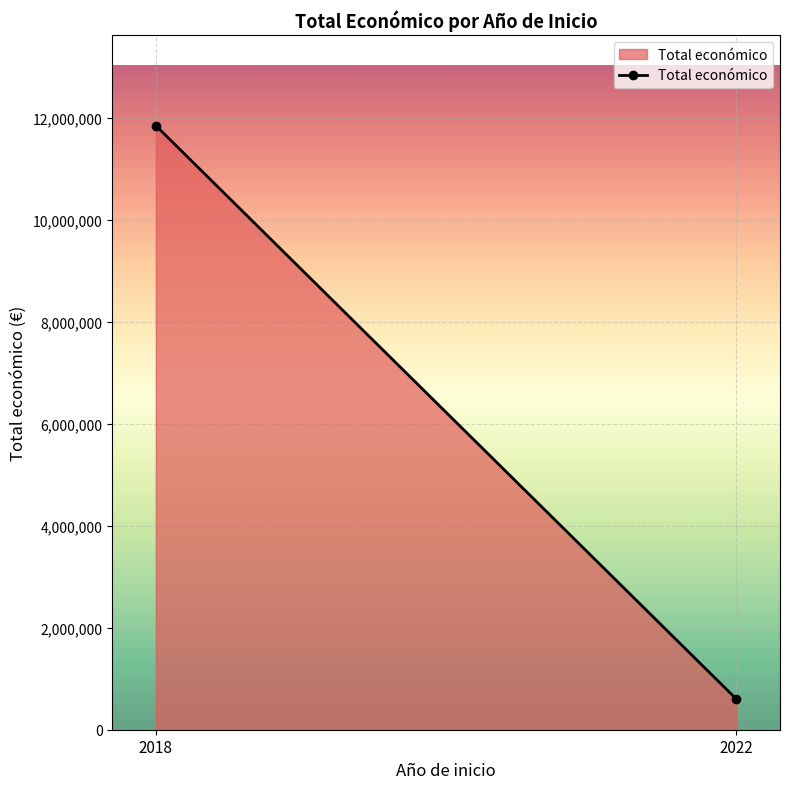

How many lines are shown in the chart?

1